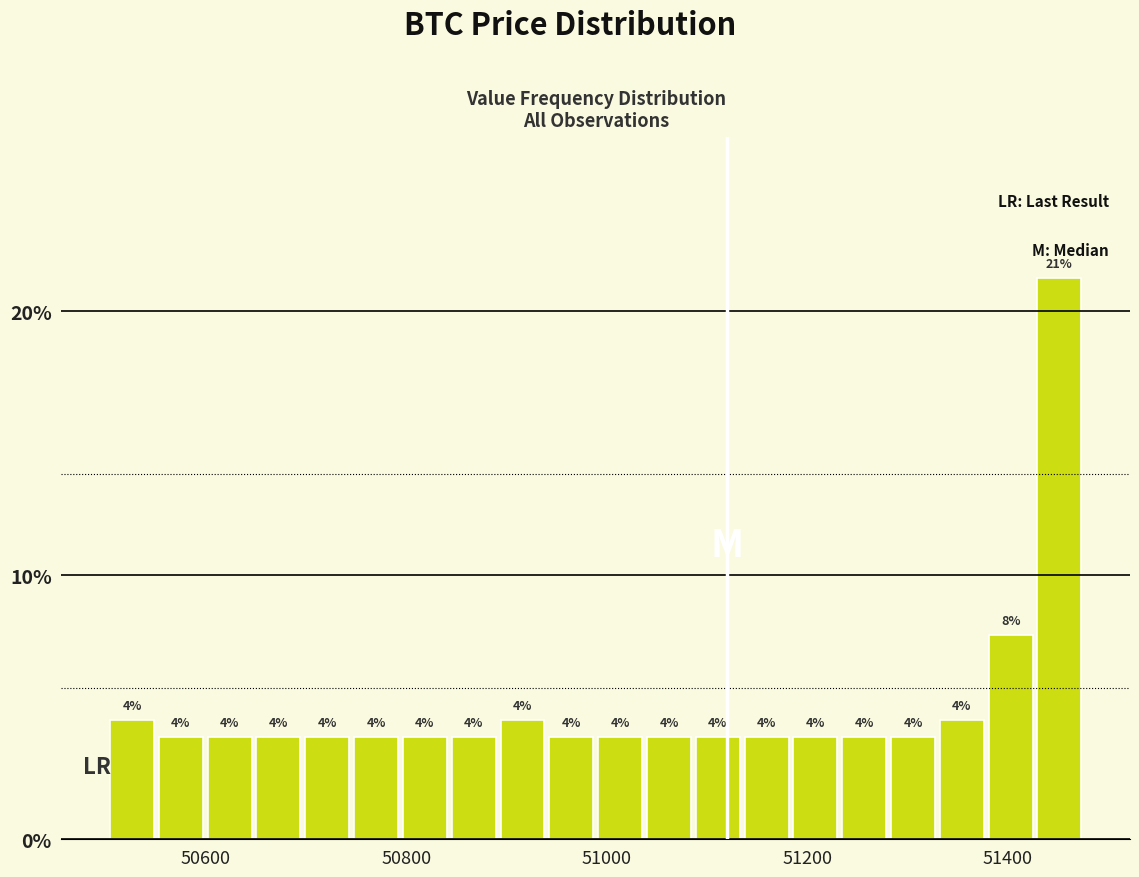

Read against the x-axis, roughly where is the centre of the tallest bar?

51460